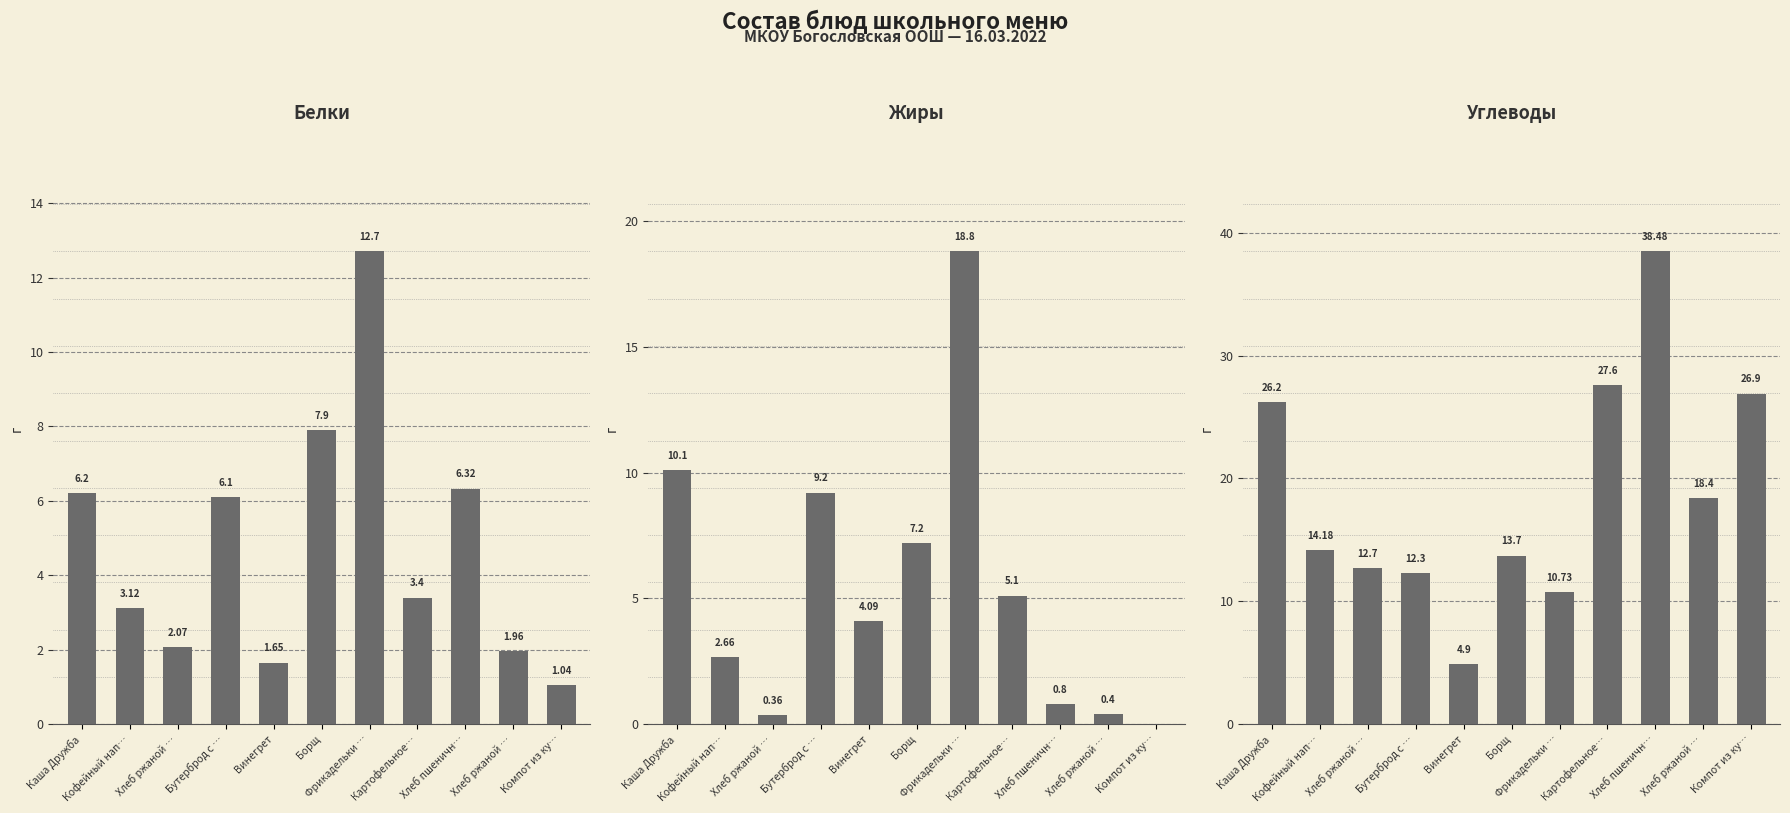

Which category has the lowest value in the Белки series?

Компот из ку…